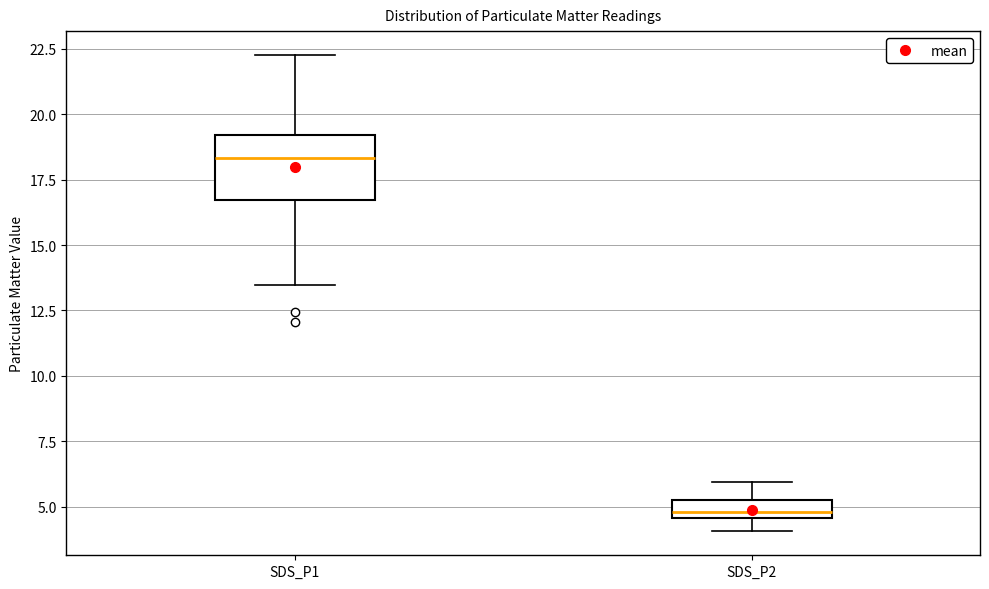

Where does the upper whisker of the box for SDS_P2 end on the y-axis? The values are not printed on the chart, so give them approximately, as read against the axis.

6.0